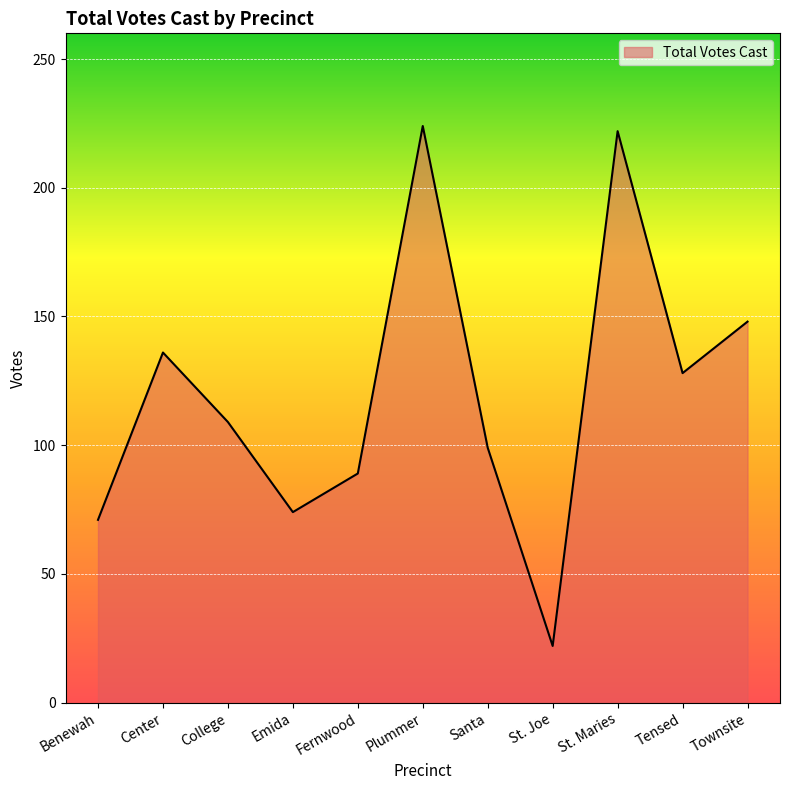

What is the ratio of the value at St. Joe to the value at Benewah?

0.3